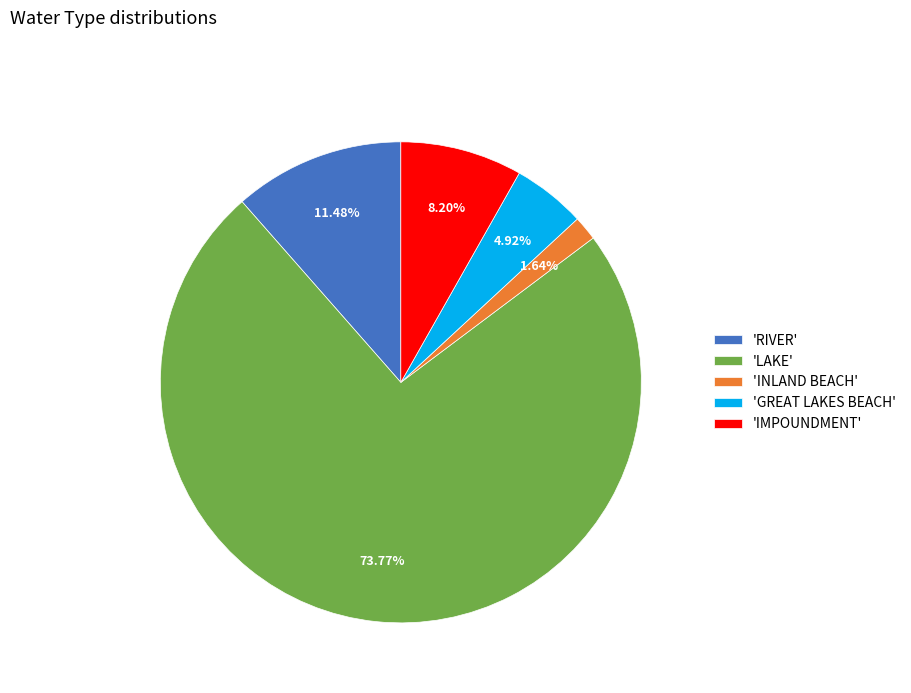

Does any single category account for the majority?

Yes